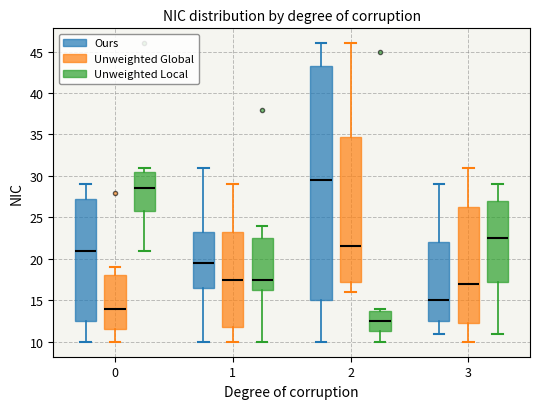

Which box is the tallest, from its lower edge to its upper edge?

2 (Ours)